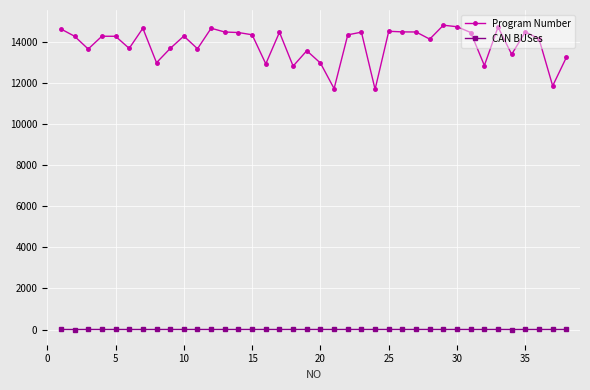

True or false: CAN BUSes and Program Number cross at least once.

False